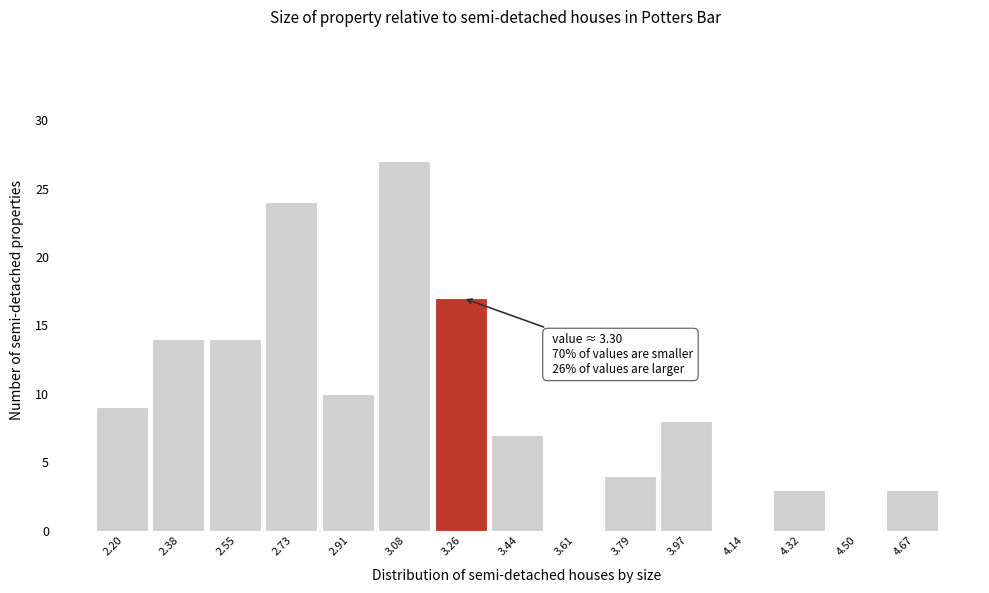

Reading left to right, what are all the values shown in this chart?

2.20=9	2.38=14	2.55=14	2.73=24	2.91=10	3.08=27	3.26=17	3.44=7	3.61=0	3.79=4	3.97=8	4.14=0	4.32=3	4.50=0	4.67=3